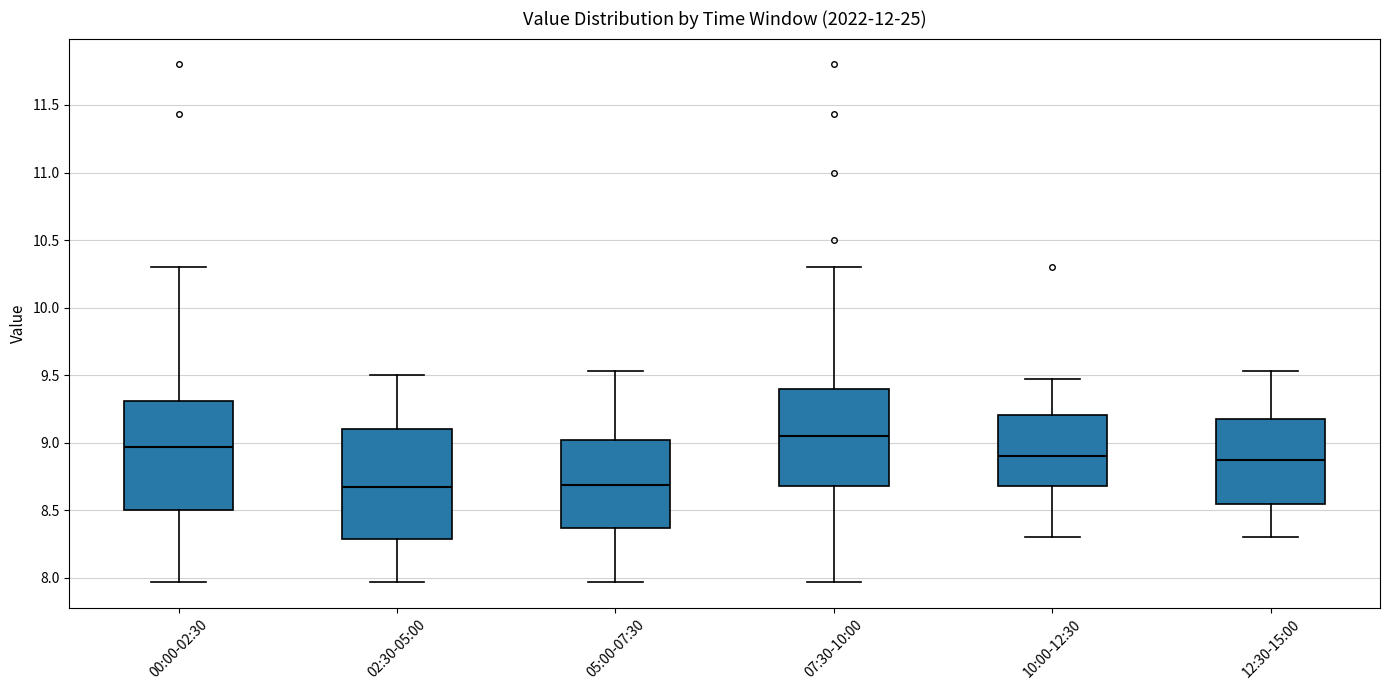

Reading left to right, read every box against the y-axis: the position of its median line, the range the box covers, and the ends of its whiskers. The values are not printed on the chart, so give them approximately, as read against the axis.

00:00-02:30: median 8.95, box 8.50 to 9.30, whiskers 7.95 to 10.30
02:30-05:00: median 8.70, box 8.30 to 9.10, whiskers 7.95 to 9.50
05:00-07:30: median 8.70, box 8.35 to 9.00, whiskers 7.95 to 9.55
07:30-10:00: median 9.05, box 8.70 to 9.40, whiskers 7.95 to 10.30
10:00-12:30: median 8.90, box 8.70 to 9.20, whiskers 8.30 to 9.45
12:30-15:00: median 8.90, box 8.55 to 9.20, whiskers 8.30 to 9.55